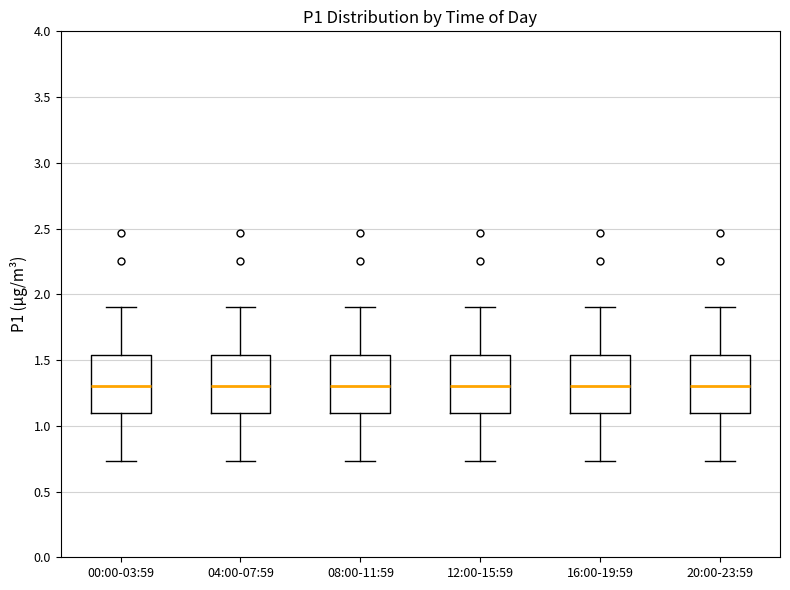

Where is the upper edge of the box for 04:00-07:59 on the y-axis? The values are not printed on the chart, so give them approximately, as read against the axis.

1.55